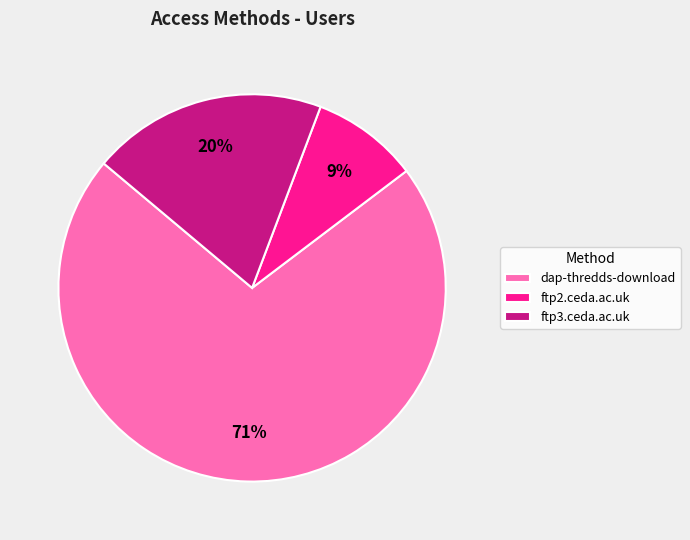

True or false: ftp3.ceda.ac.uk accounts for 20% of the total.

True